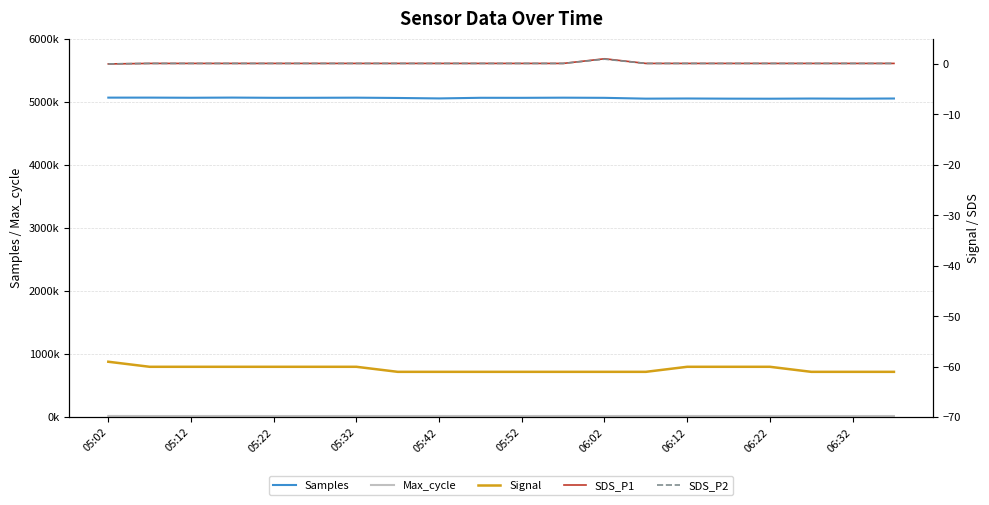

What is the difference between the maximum and second lowest values in the Signal series?

2.0